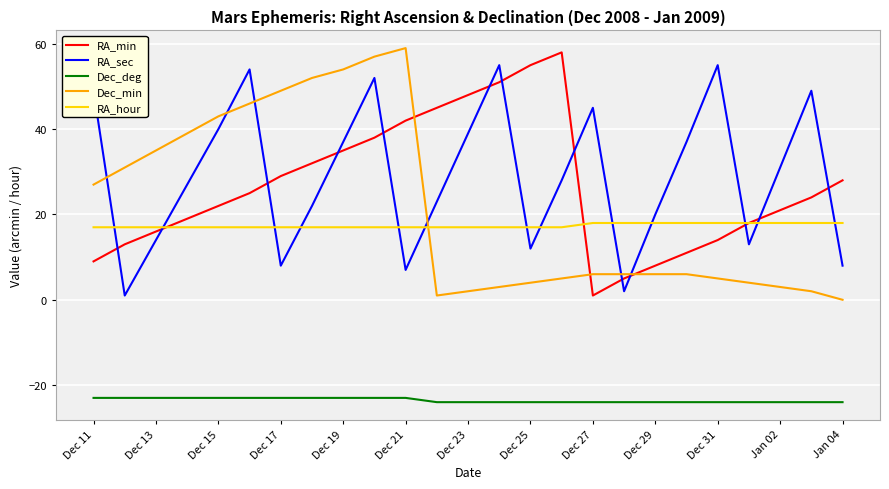

Is this an area chart (filled region under the line)?

No